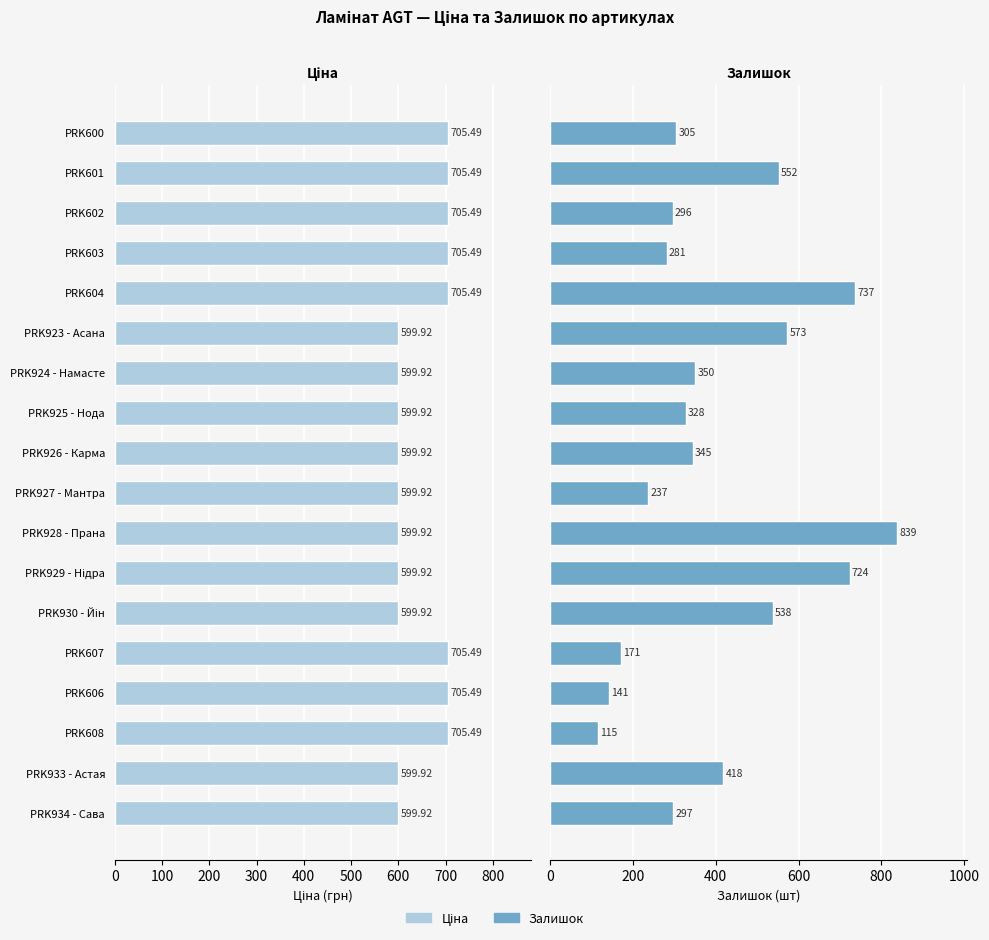

Which series has the largest range (max minus min)?

Залишок